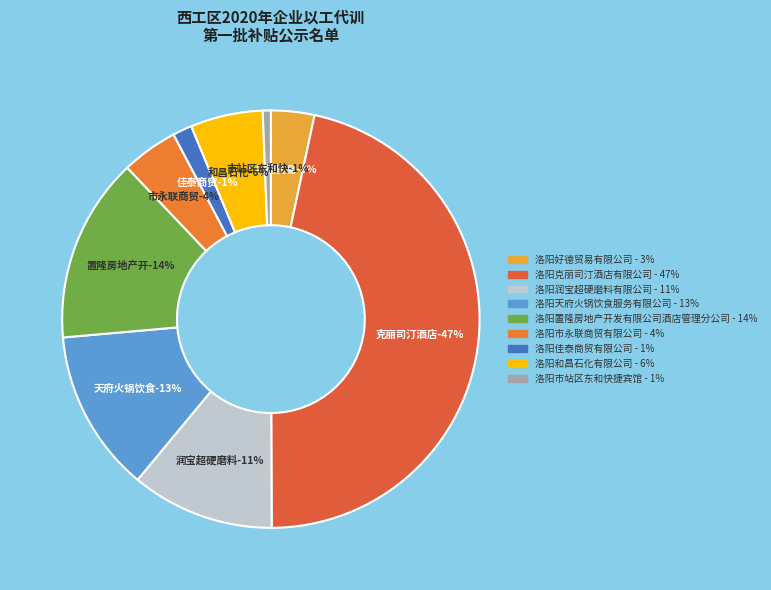

Is it true that 洛阳置隆房地产开发有限公司酒店管理分公司 is 14% of the pie?

True